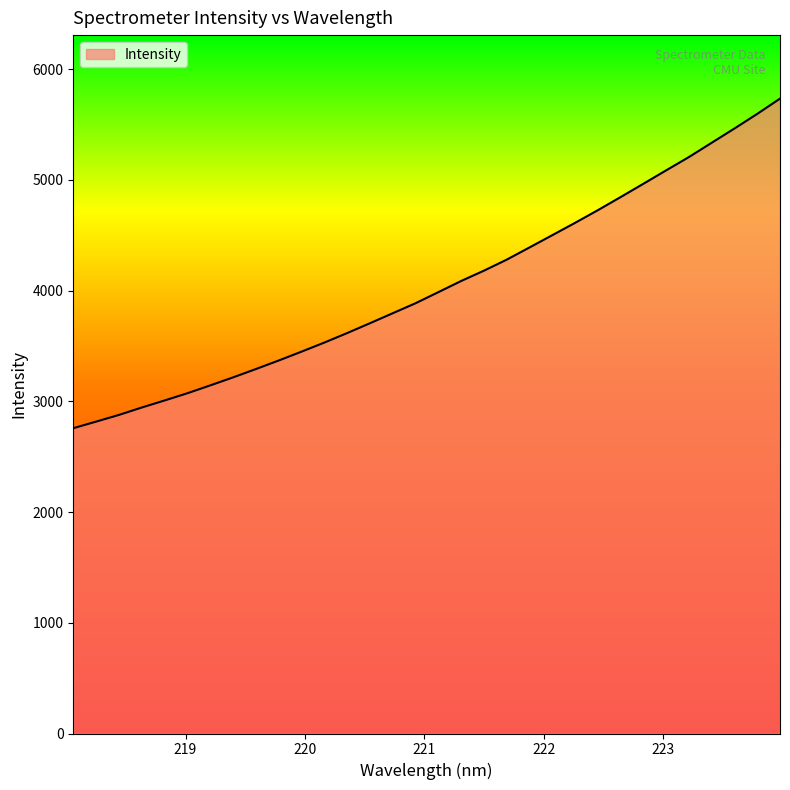

What is the maximum value shown in the chart?

5735.1